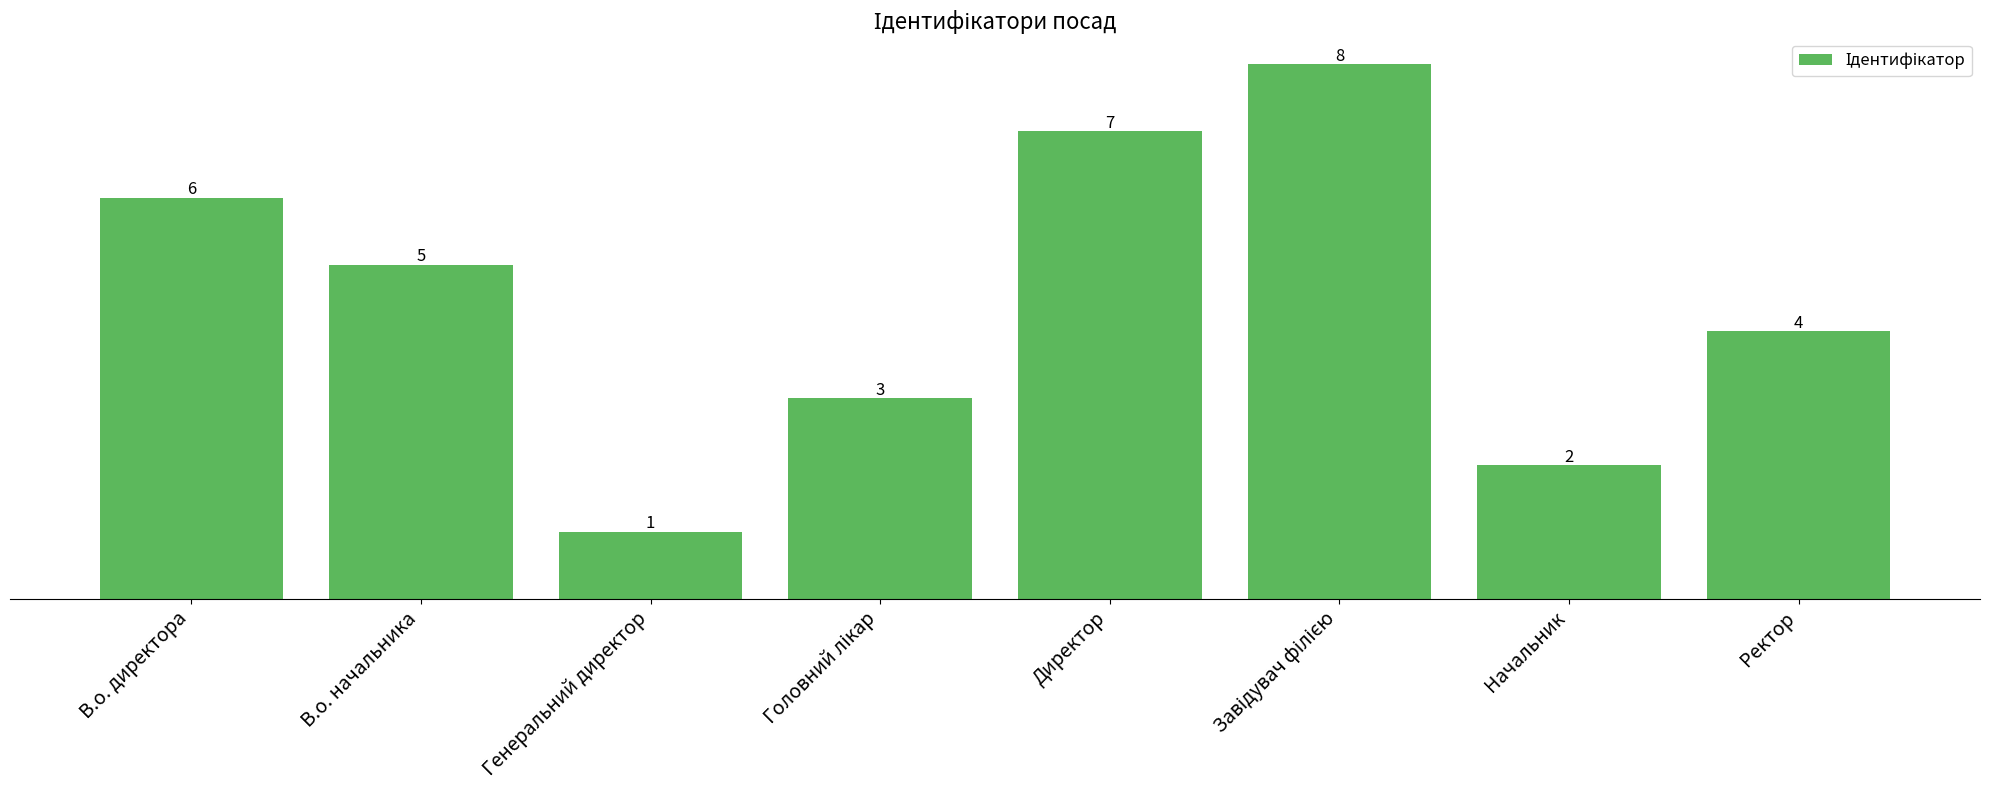

How many distinct data groups are displayed?

1